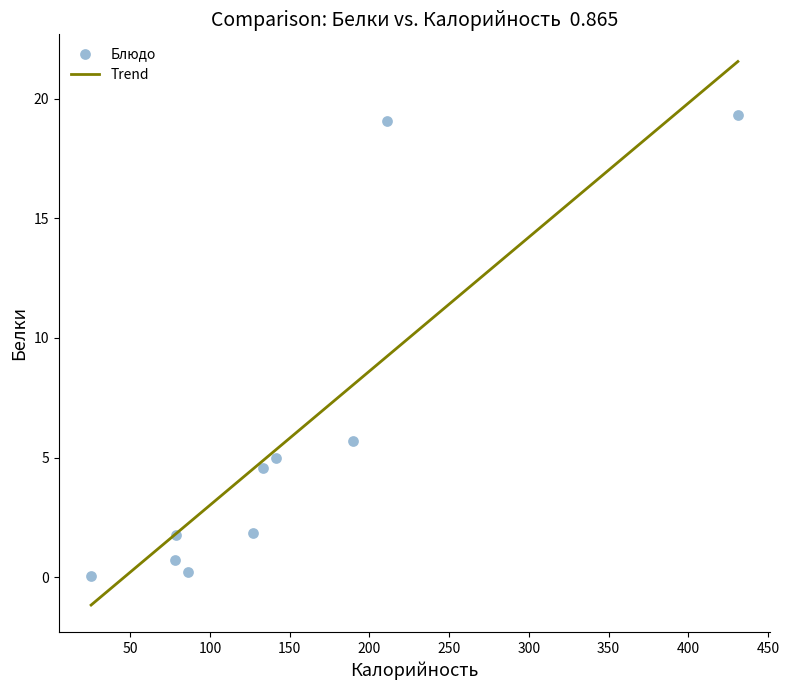

What Y value in the scatter plot is closest to 9?

5.7